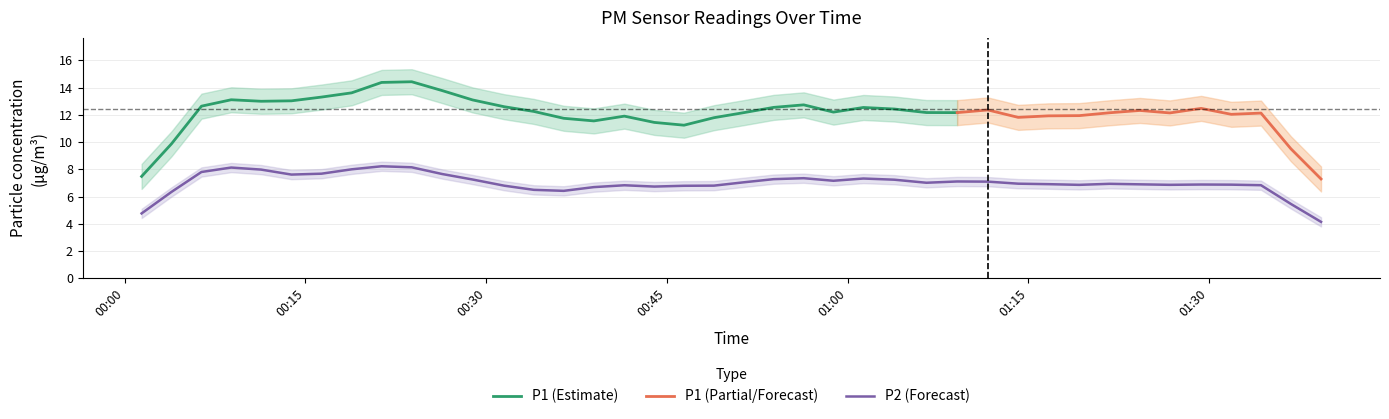

At 8, list the series in order from smallest to largest.

P2, P1